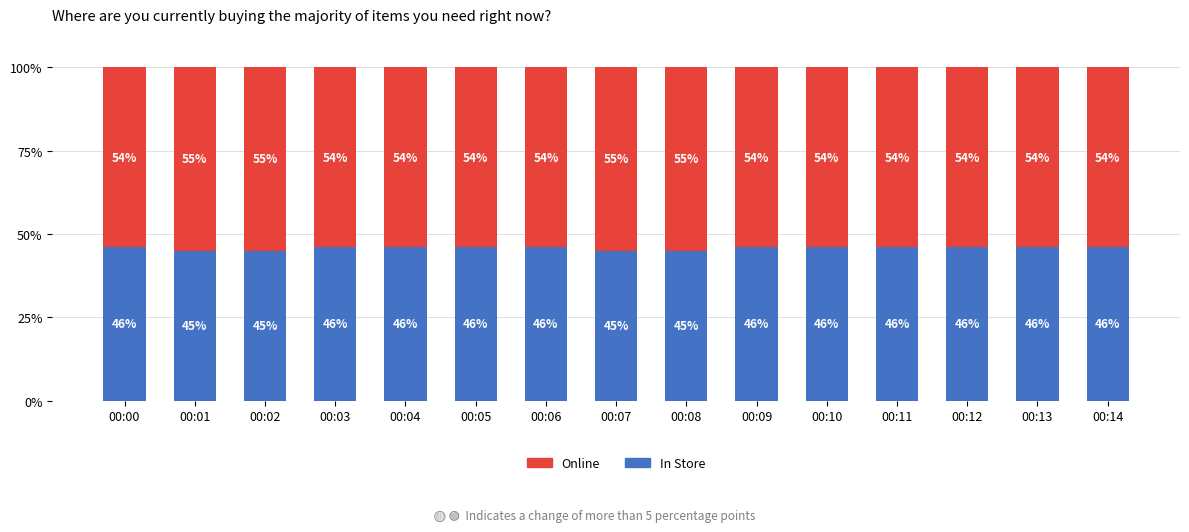

Are the bars horizontal?

No